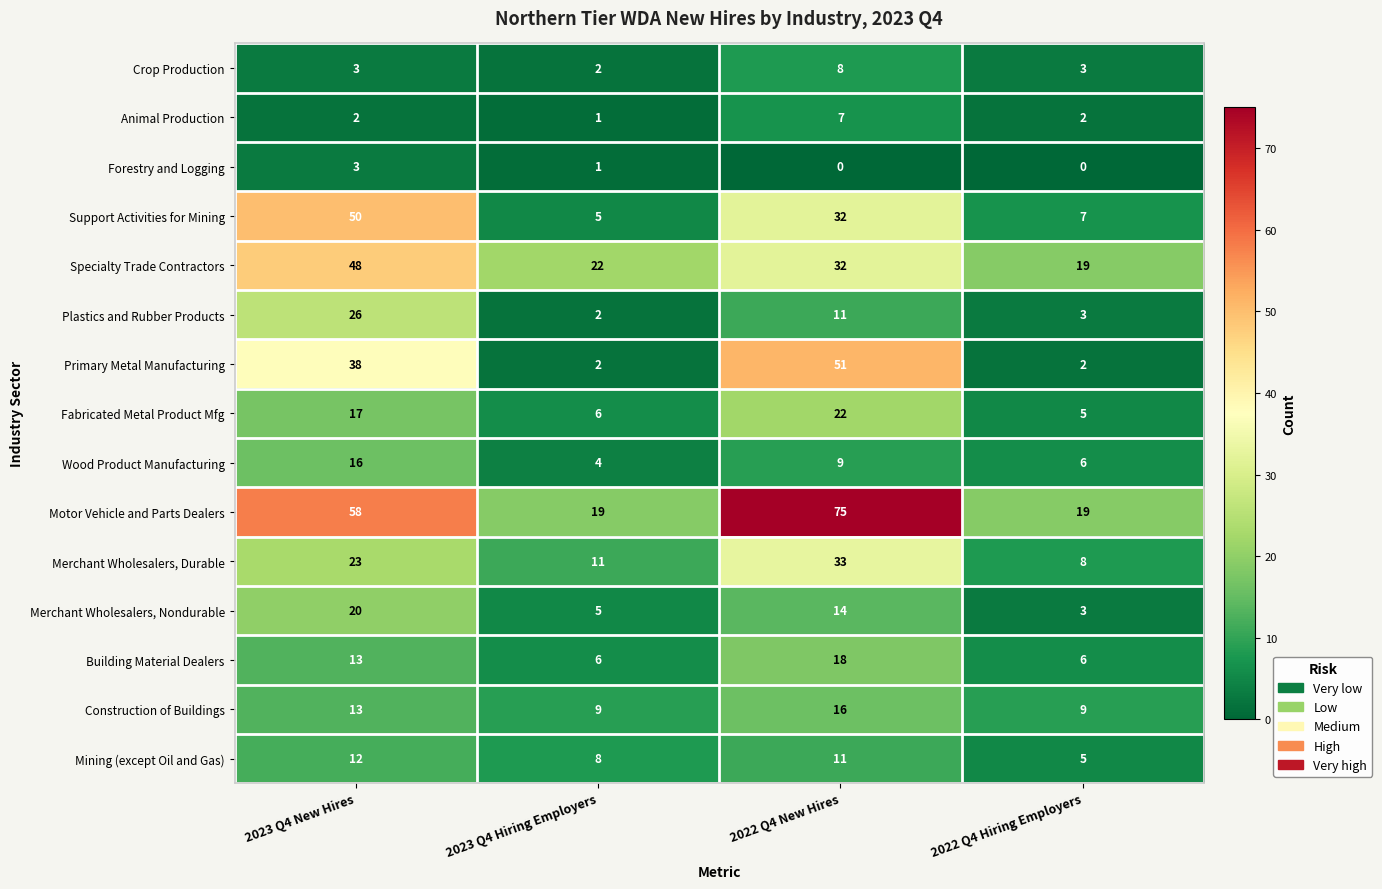

How many values in Forestry and Logging are above zero?

2